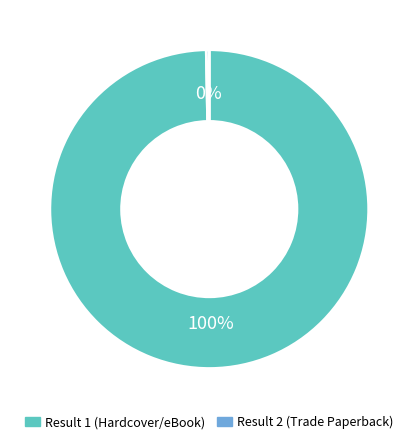

How many segments does this pie chart have?

2